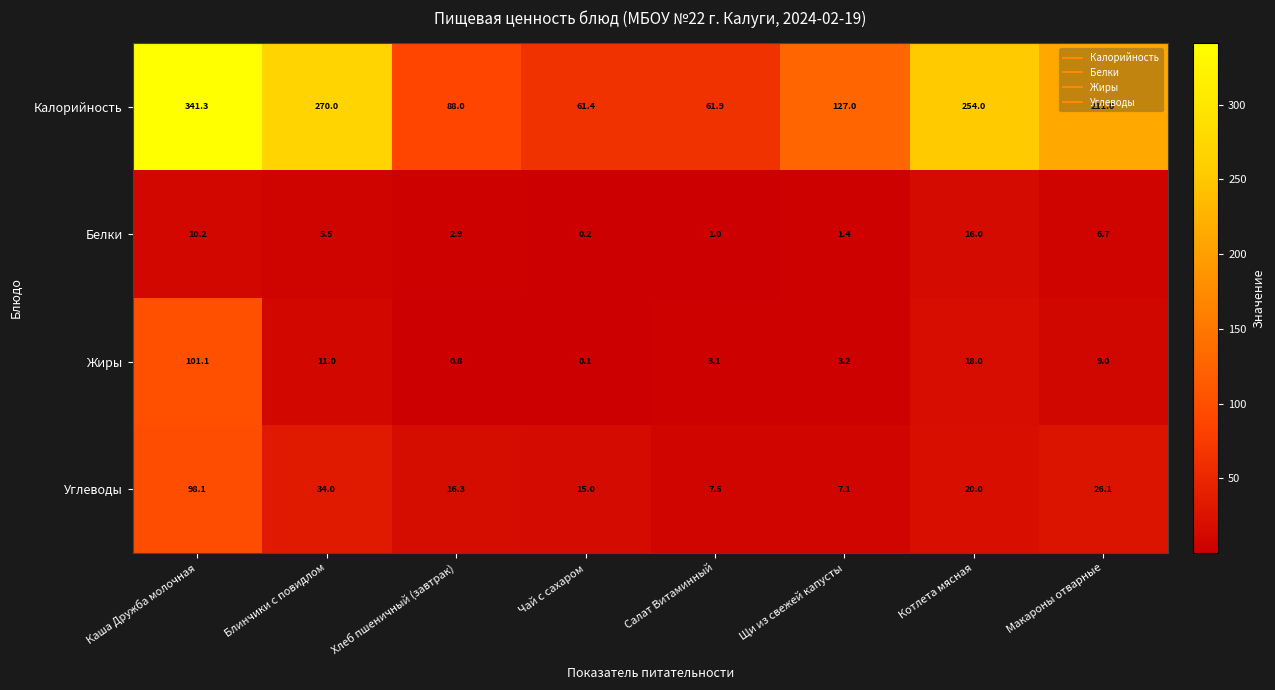

What is the difference between the maximum and minimum values in the Углеводы series?

91.0